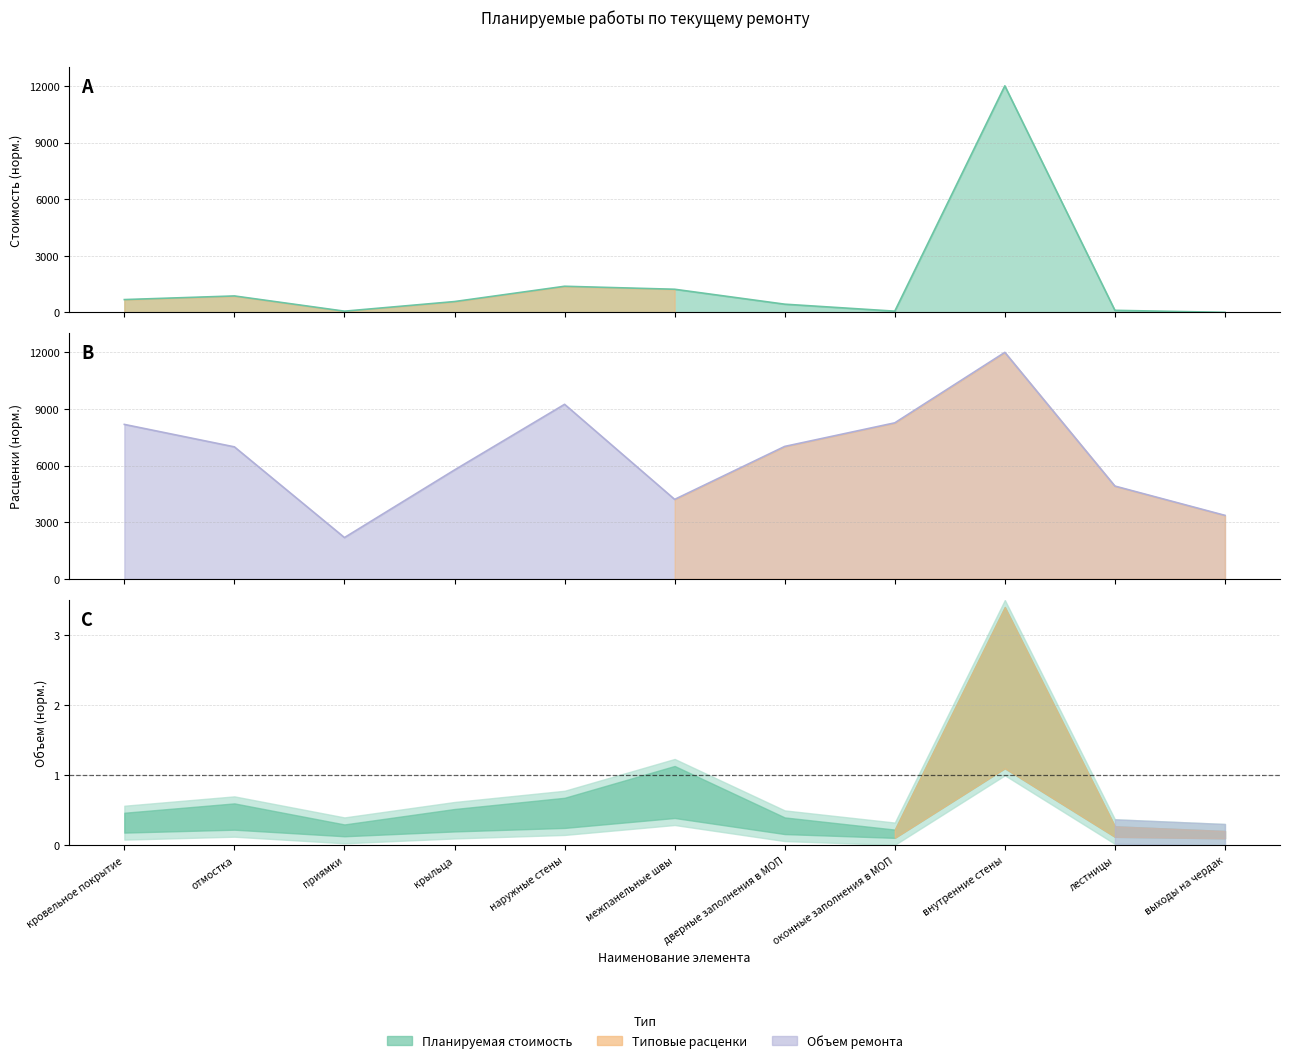

What position from the left is лестницы?

10